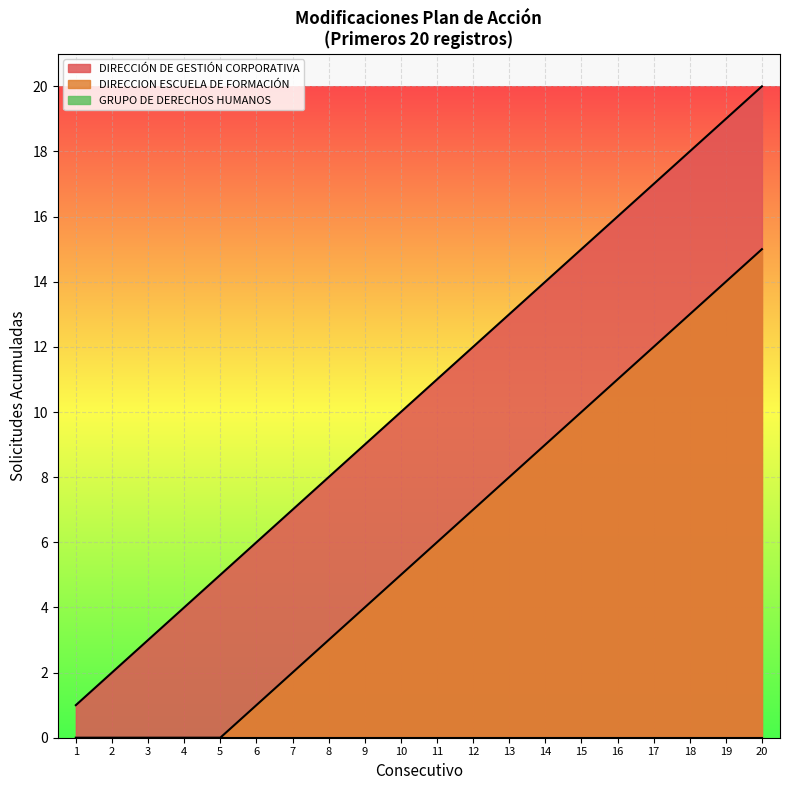

True or false: DIRECCION ESCUELA DE FORMACIÓN and DIRECCIÓN DE GESTIÓN CORPORATIVA cross at least once.

False